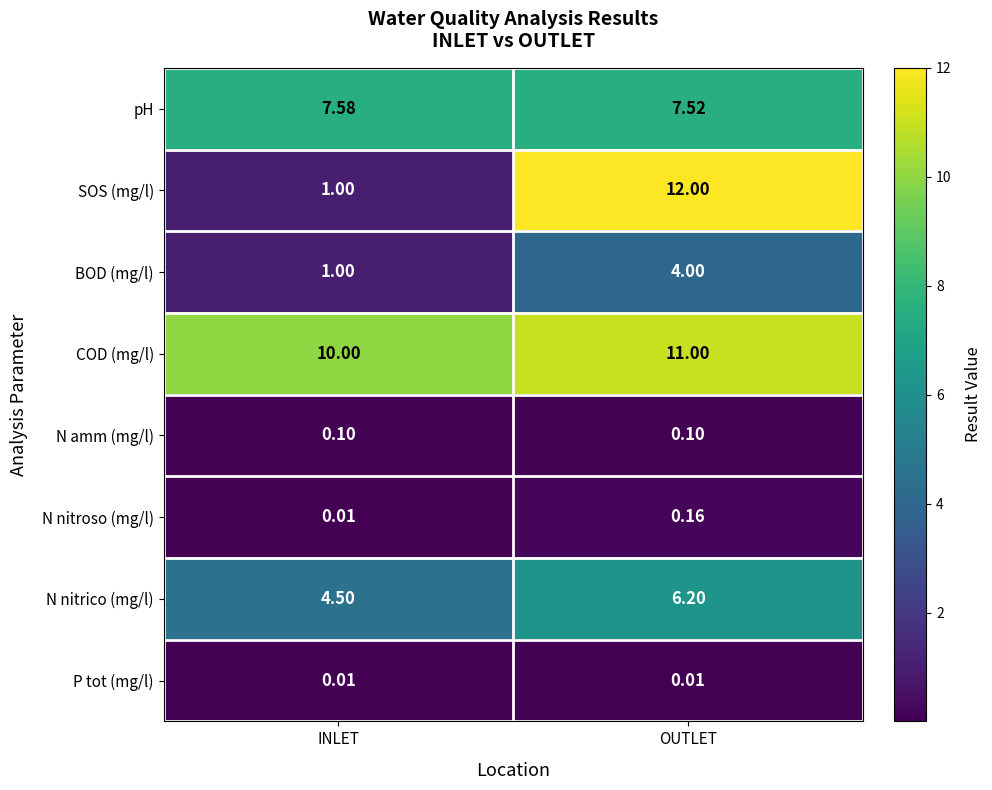

Rank the categories by BOD (mg/l) value from lowest to highest.

INLET, OUTLET